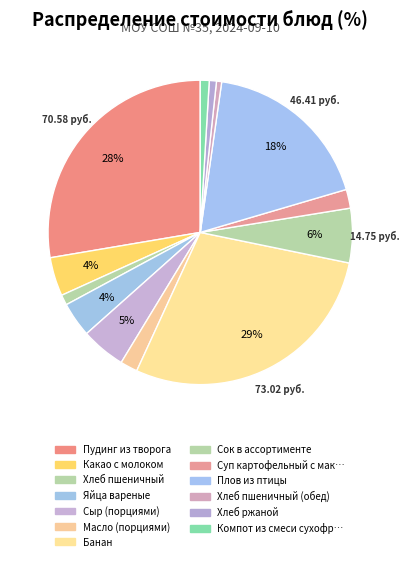

How many segments does this pie chart have?

13